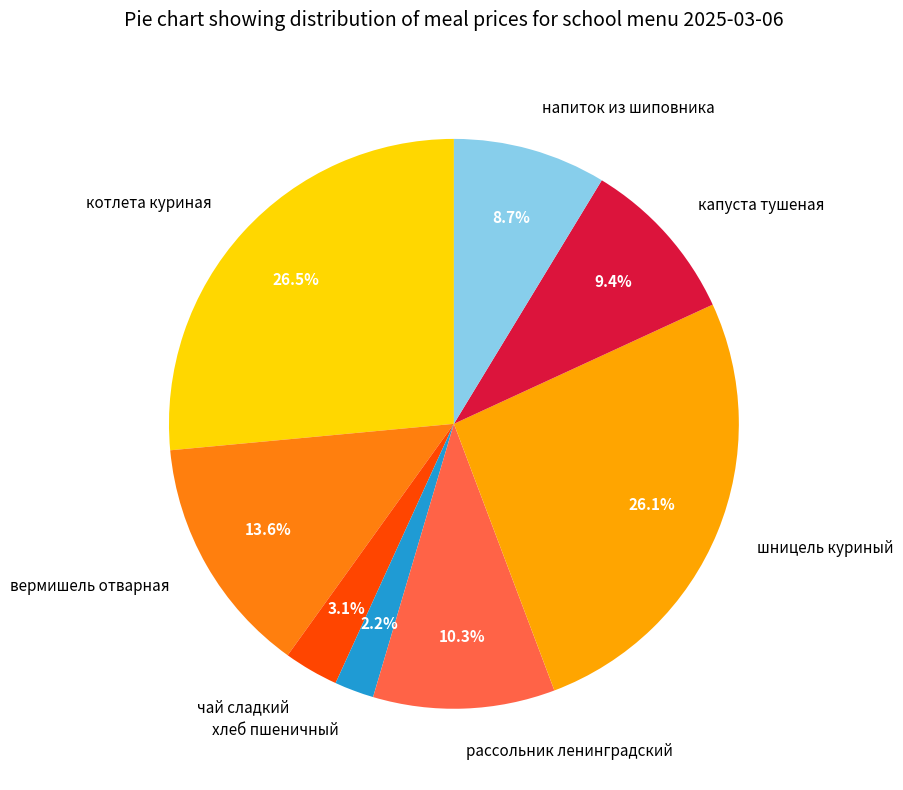

Which slice is the smallest?

хлеб пшеничный